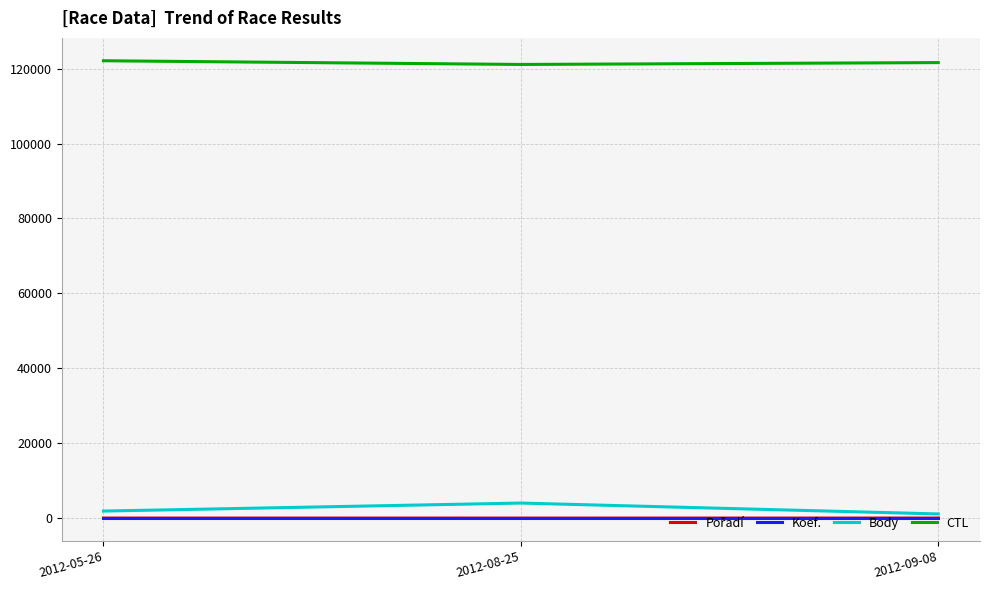

The value of CTL at 2012-09-08 is 121623. True or false?

True